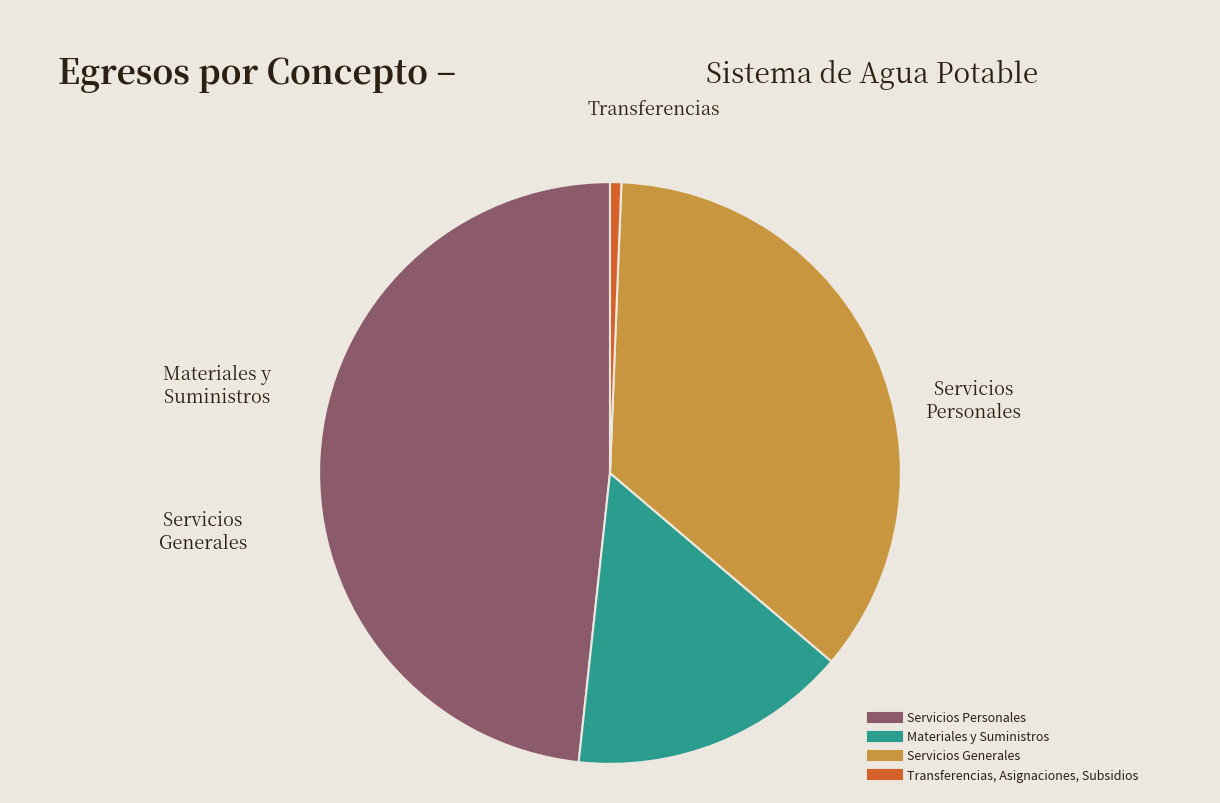

Is the sum of Transferencias, Asignaciones, Subsidios and Materiales y Suministros greater than half?

No